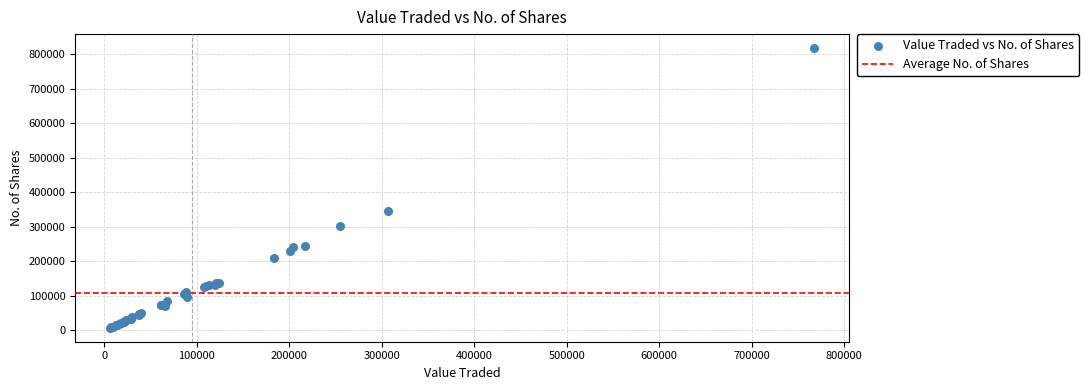

What Y value in the scatter plot is closest to 413217?

345663